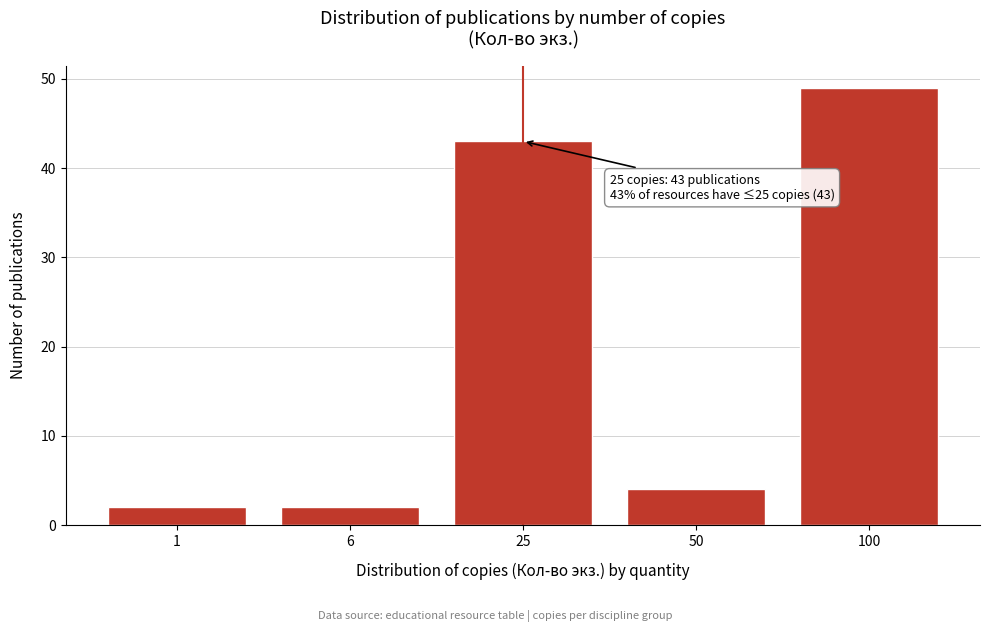

Reading left to right, list all the values displayed in this chart.

1=2	6=2	25=43	50=4	100=49